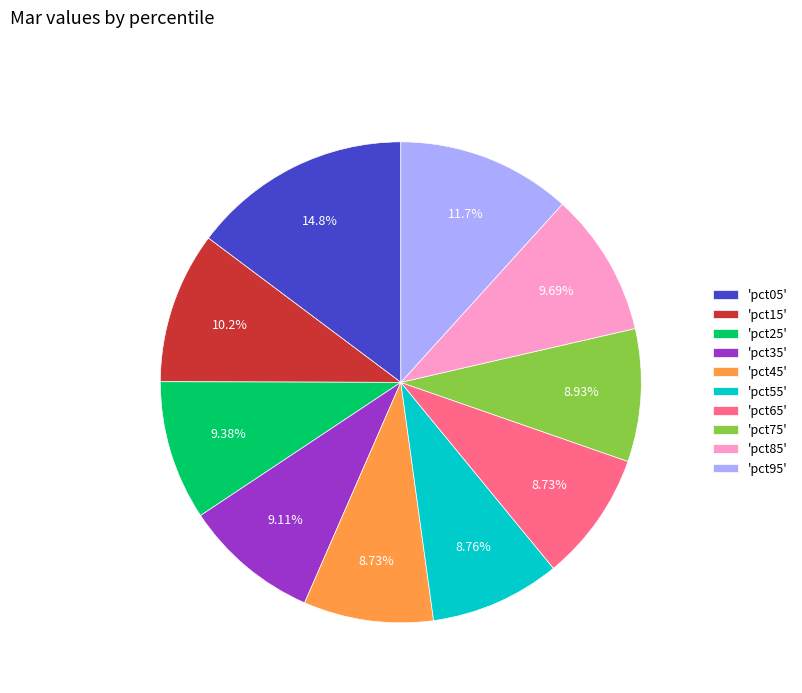

Which has a higher value, 'pct15' or 'pct25'?

'pct15'